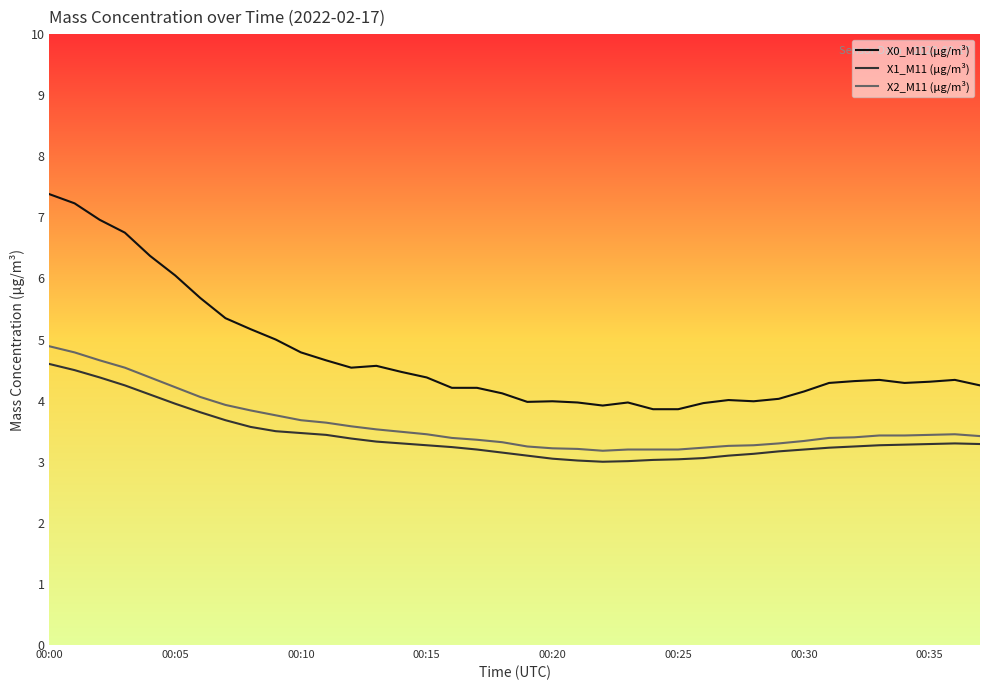

Which series has the largest range (max minus min)?

X0_M11 (μg/m³)